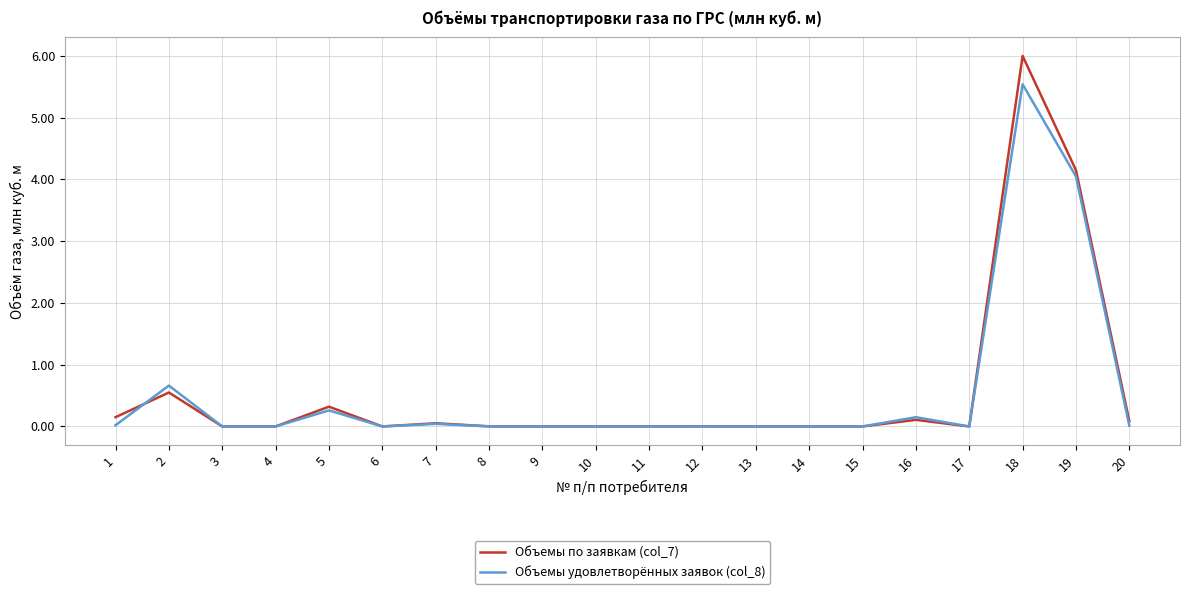

How many lines are shown in the chart?

2